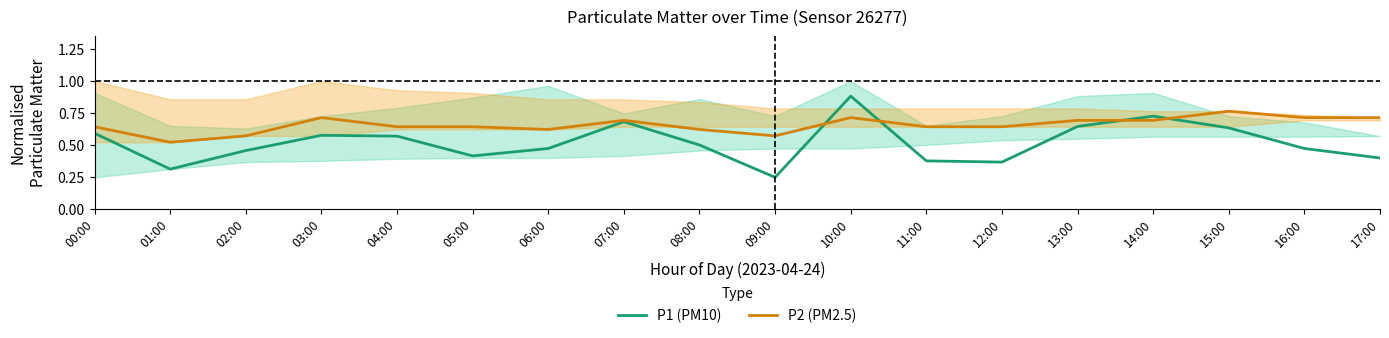

Rank the categories by P1 (PM10) value from highest to lowest.

10:00, 14:00, 07:00, 13:00, 15:00, 00:00, 03:00, 04:00, 08:00, 06:00, 16:00, 02:00, 05:00, 17:00, 11:00, 12:00, 01:00, 09:00